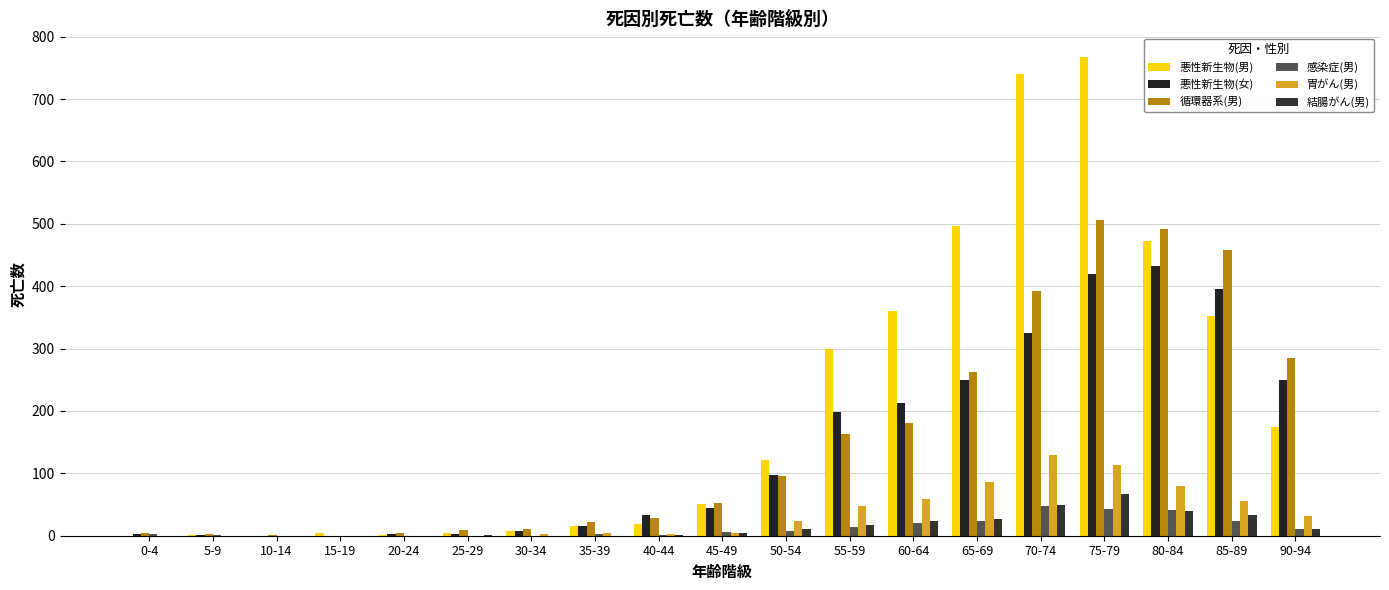

What is the label of the 12th bar from the left?

55-59